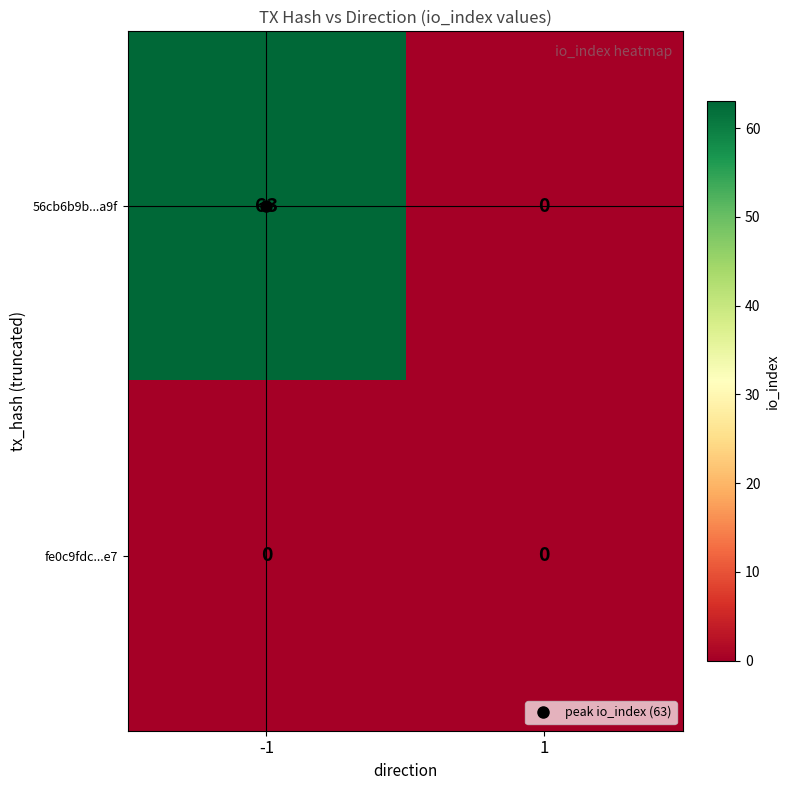

What is the greatest value displayed?

63